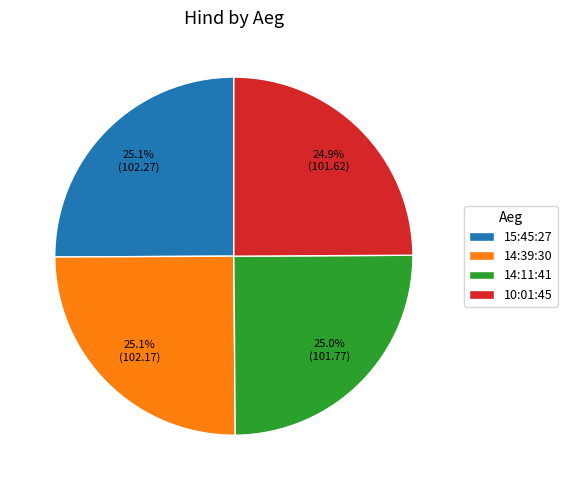

Do 14:11:41 and 14:39:30 together represent more than half of the pie?

Yes